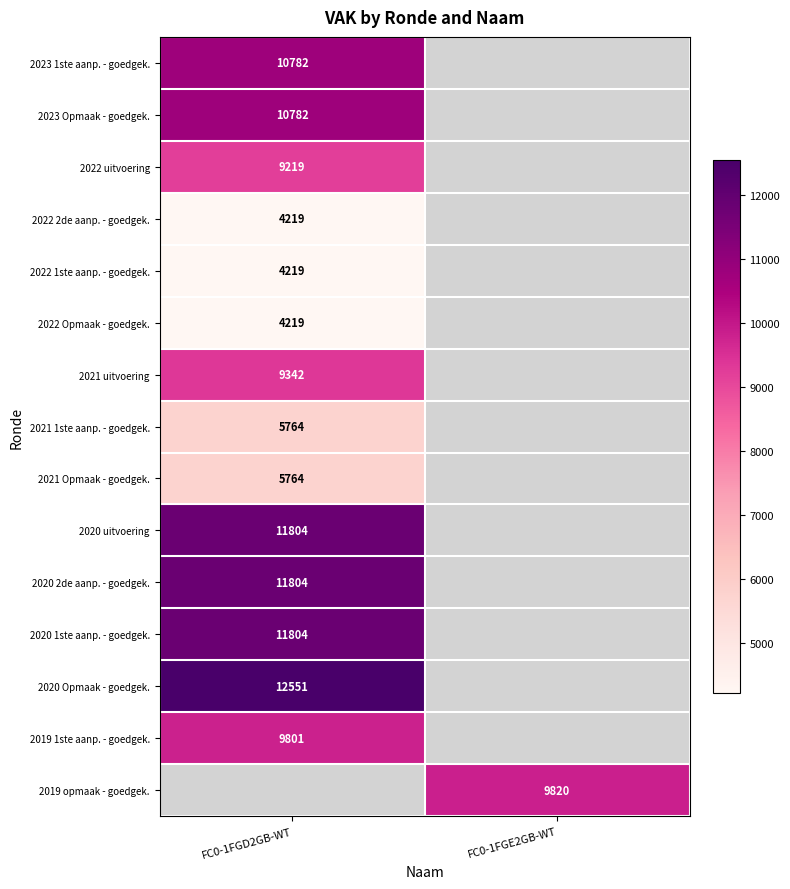

True or false: 2022 2de aanp. - goedgek. has a value of 1865.3 at FC0-1FGD2GB-WT.

False